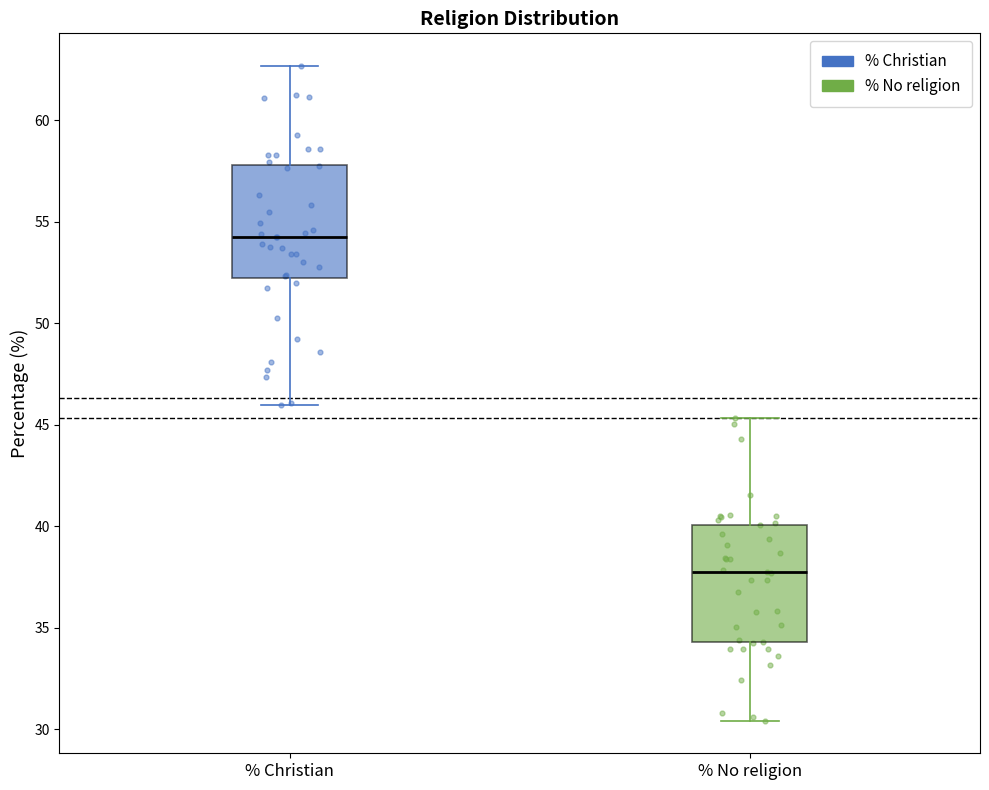

Where is the upper edge of the box for % No religion on the y-axis? The values are not printed on the chart, so give them approximately, as read against the axis.

40.0